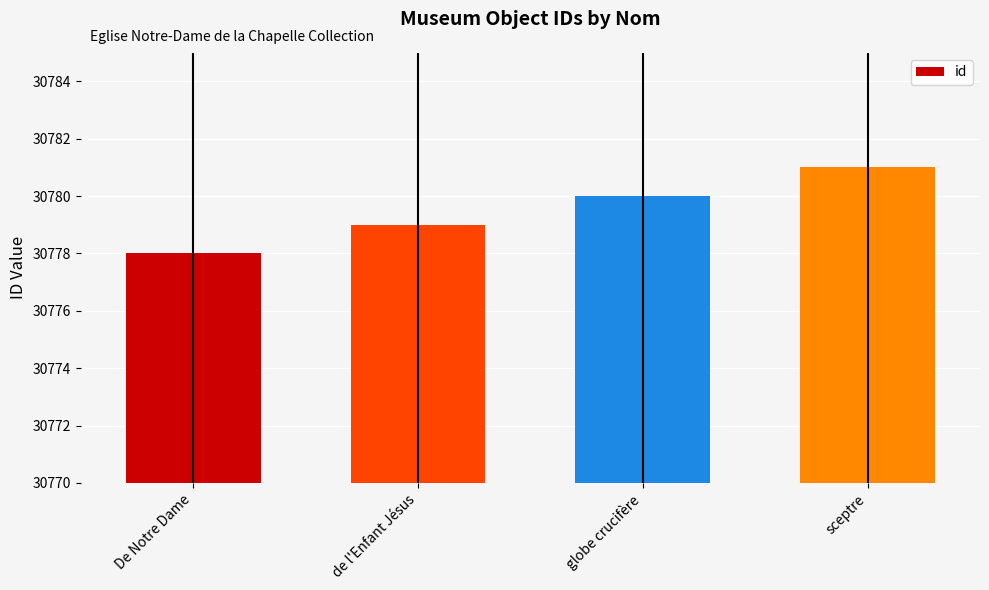

What is the value of the 2nd bar from the left?

30779